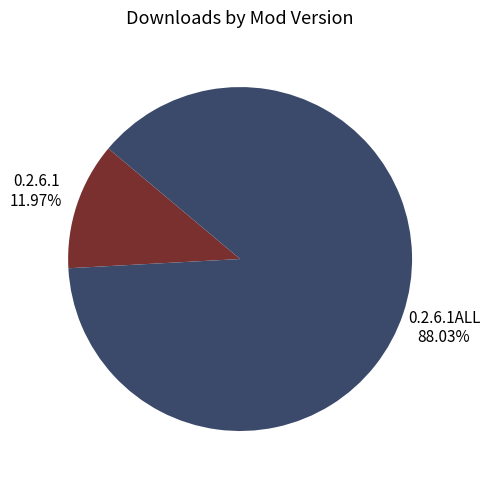

Is there a majority slice in this chart?

Yes